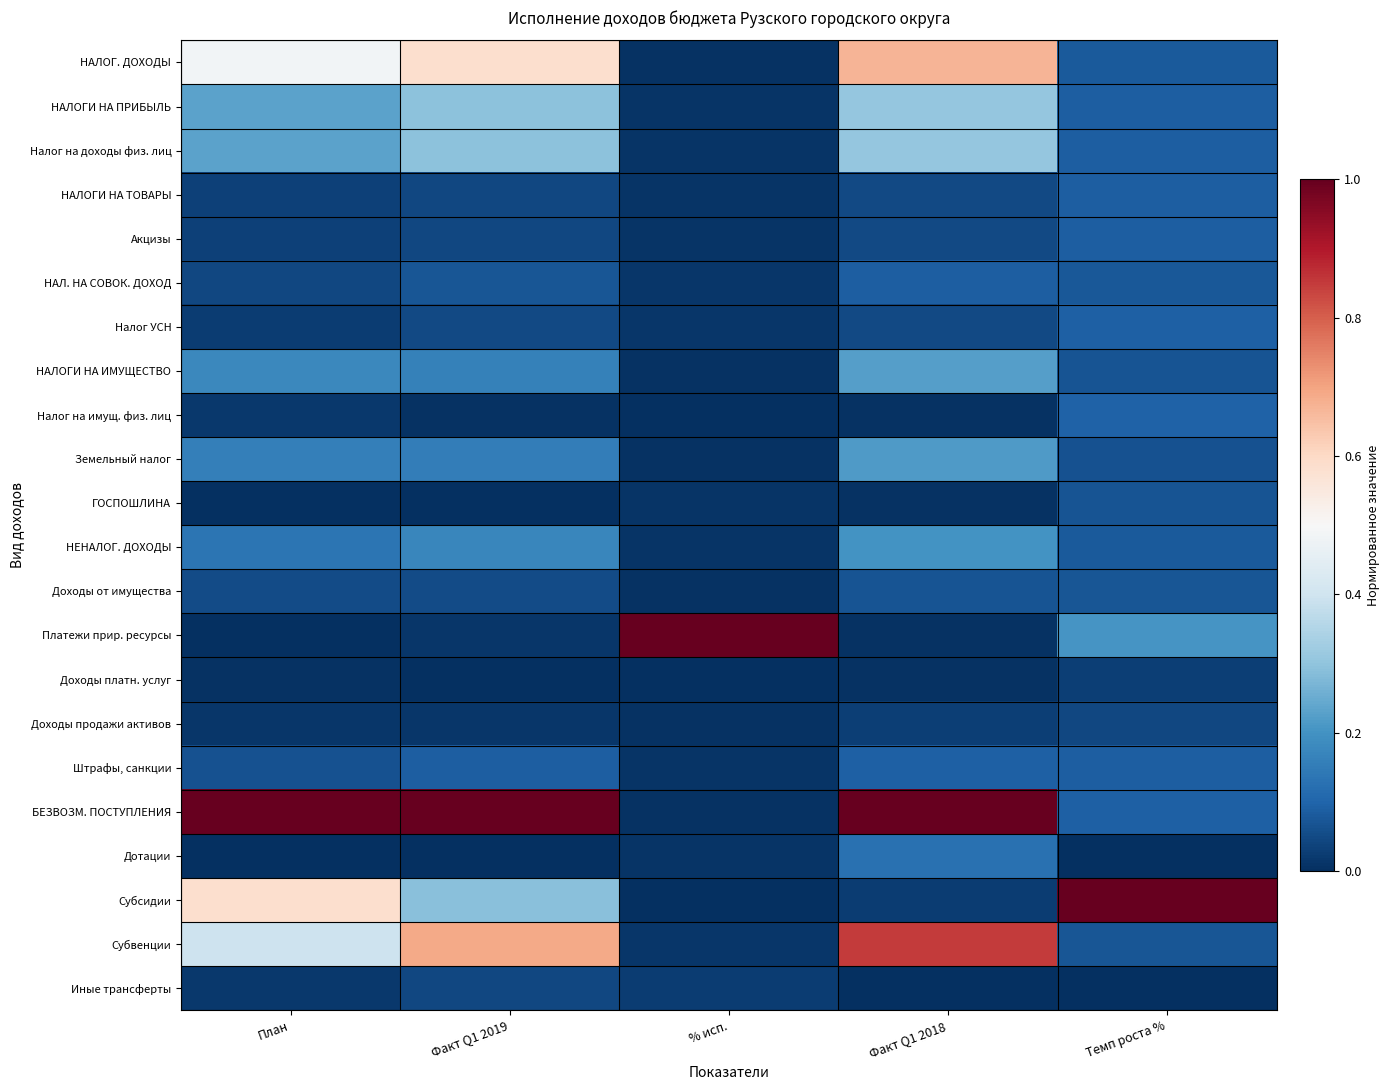

Between % исп. and Факт Q1 2019, which is larger?

Факт Q1 2019